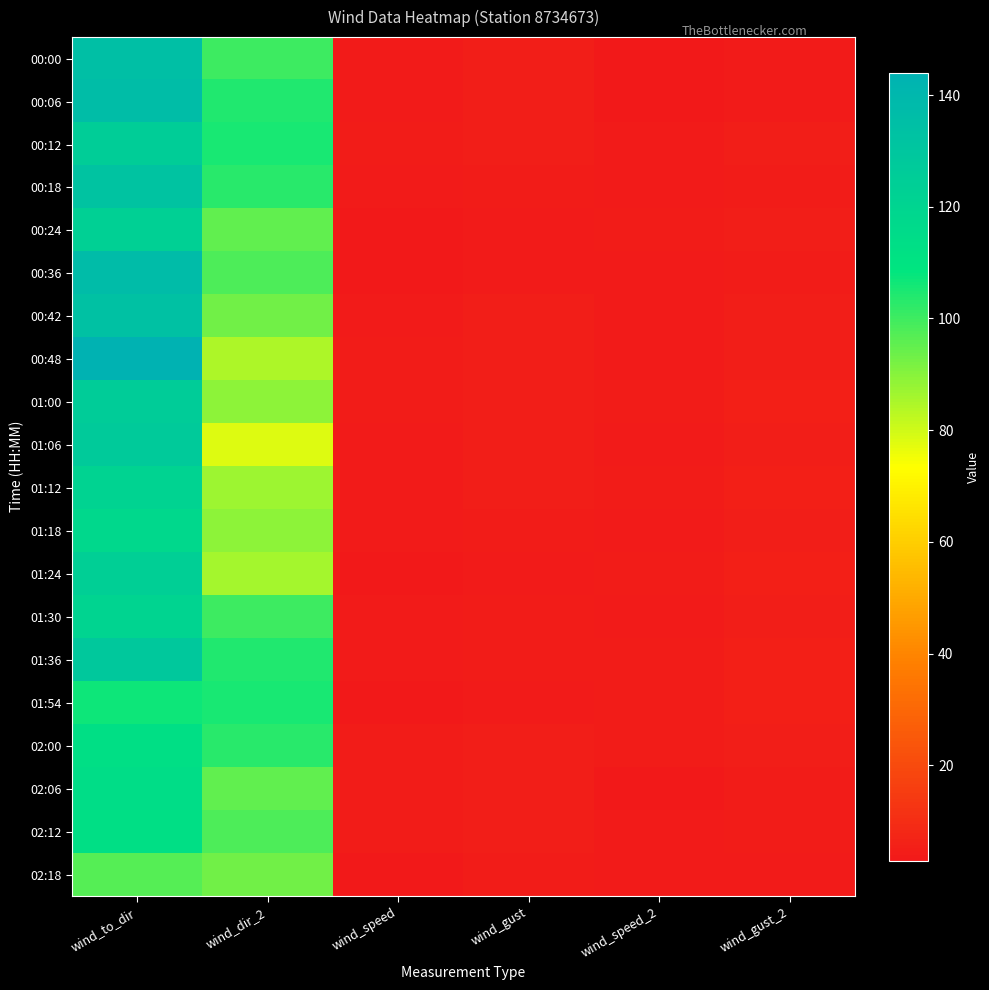

Which label corresponds to the smallest value in the chart?

wind_speed_2